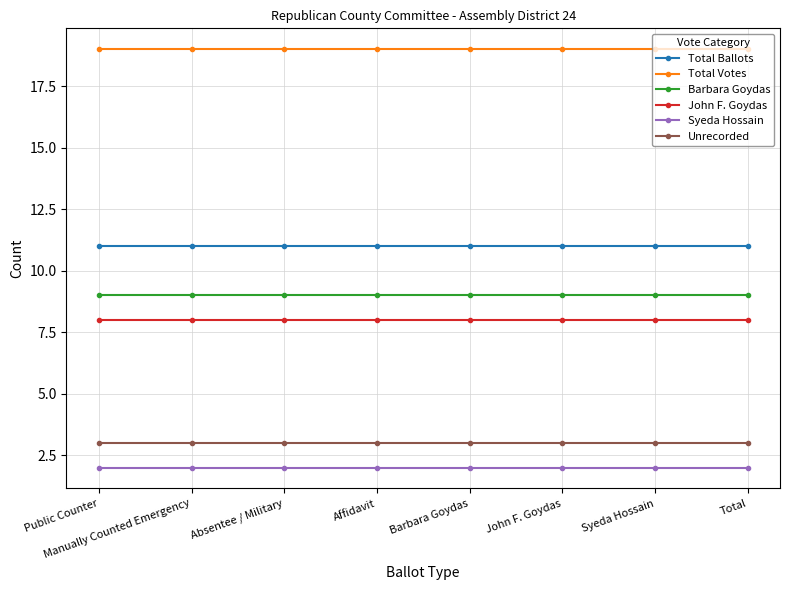

Reading right to left, list all the values displayed in this chart.

Total Ballots: Total=11	Syeda Hossain=11	John F. Goydas=11	Barbara Goydas=11	Affidavit=11	Absentee / Military=11	Manually Counted Emergency=11	Public Counter=11
Total Votes: Total=19	Syeda Hossain=19	John F. Goydas=19	Barbara Goydas=19	Affidavit=19	Absentee / Military=19	Manually Counted Emergency=19	Public Counter=19
Barbara Goydas: Total=9	Syeda Hossain=9	John F. Goydas=9	Barbara Goydas=9	Affidavit=9	Absentee / Military=9	Manually Counted Emergency=9	Public Counter=9
John F. Goydas: Total=8	Syeda Hossain=8	John F. Goydas=8	Barbara Goydas=8	Affidavit=8	Absentee / Military=8	Manually Counted Emergency=8	Public Counter=8
Syeda Hossain: Total=2	Syeda Hossain=2	John F. Goydas=2	Barbara Goydas=2	Affidavit=2	Absentee / Military=2	Manually Counted Emergency=2	Public Counter=2
Unrecorded: Total=3	Syeda Hossain=3	John F. Goydas=3	Barbara Goydas=3	Affidavit=3	Absentee / Military=3	Manually Counted Emergency=3	Public Counter=3